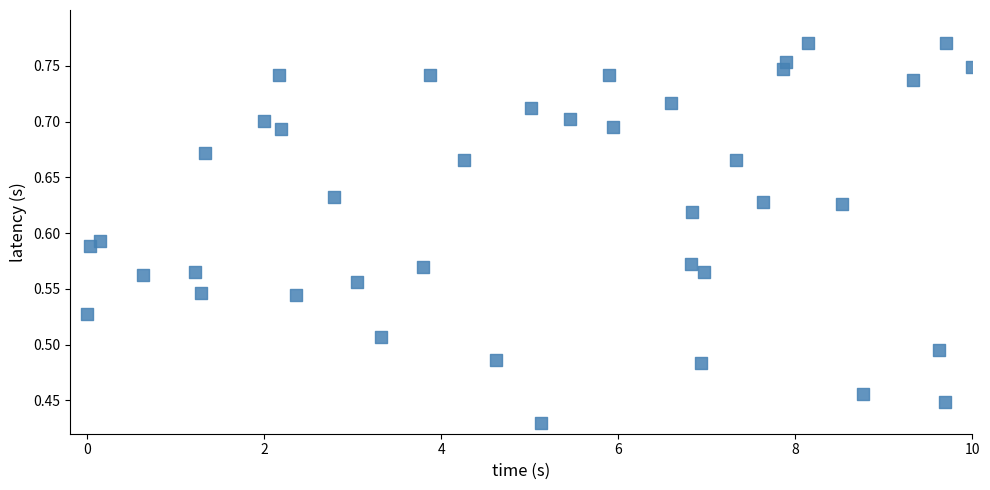

What is the range of Y values (max minus min)?

0.3